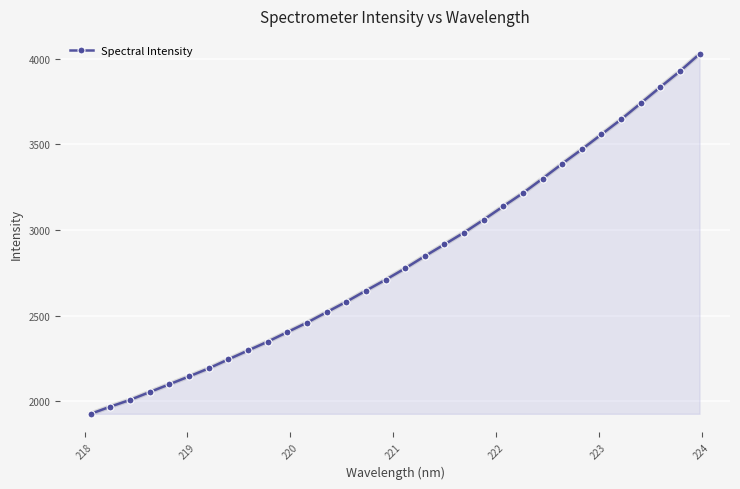

What is the value of the 21st point from the left?

3060.7